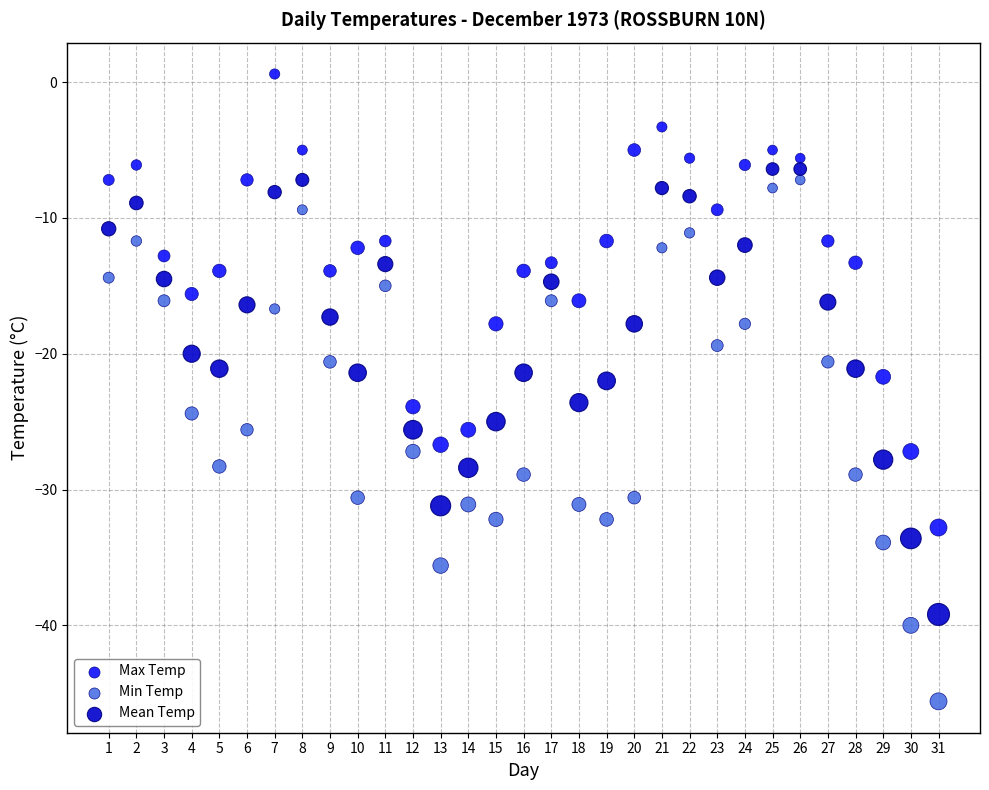

Across all data points, what is the range of Y values (max minus min)?

46.2